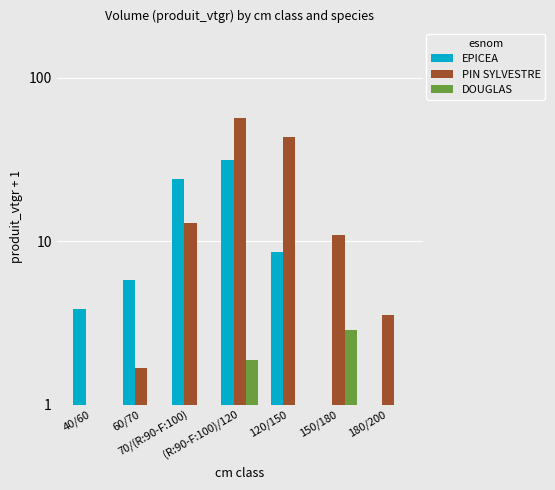

Is the value of EPICEA at 40/60 greater than the value of DOUGLAS at 120/150?

Yes